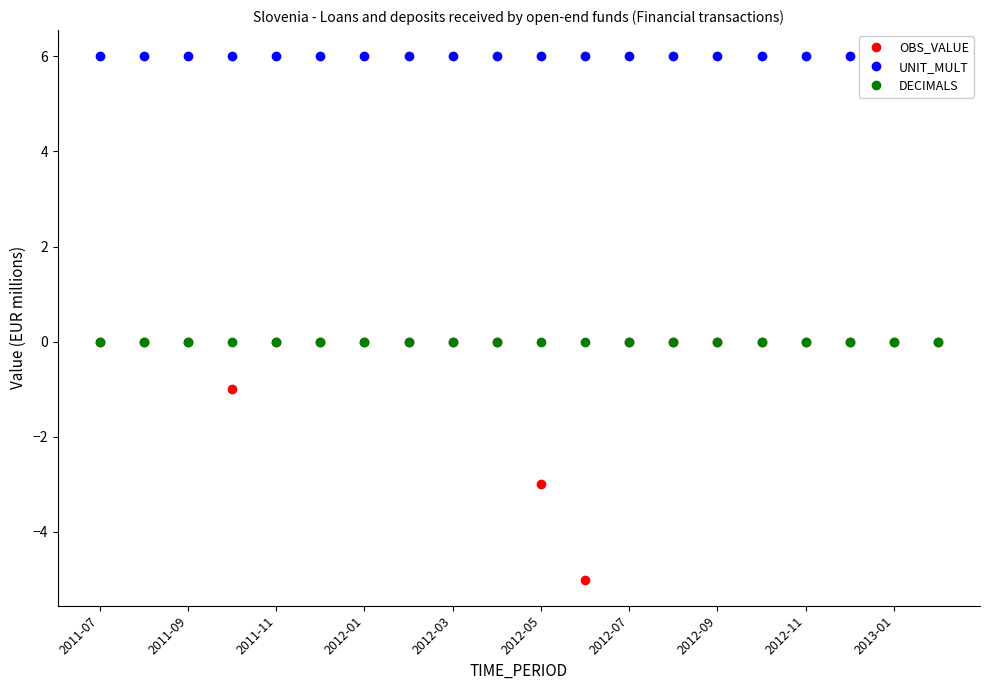

What are all the series names shown in the legend?

OBS_VALUE, UNIT_MULT, DECIMALS